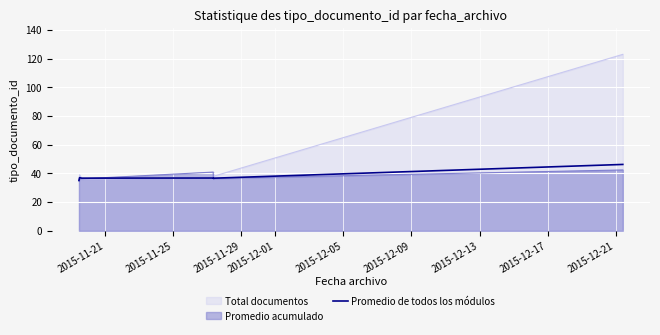

Reading right to left, list all the values displayed in this chart.

46.2	36.6	36.4	36.5	36.6	36.8	36.7	37.0	35.0